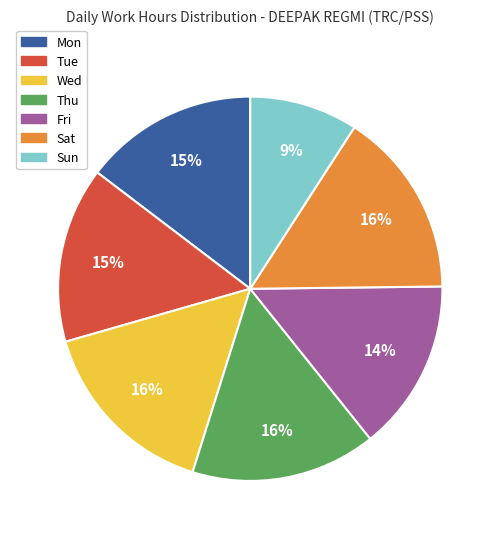

True or false: Thu accounts for 28% of the total.

False